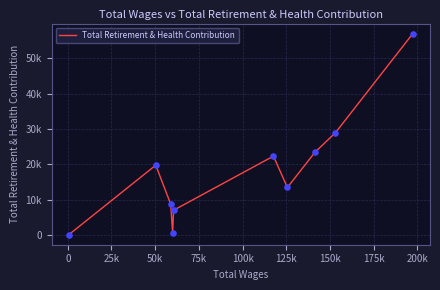

Does the chart have visible grid lines?

Yes